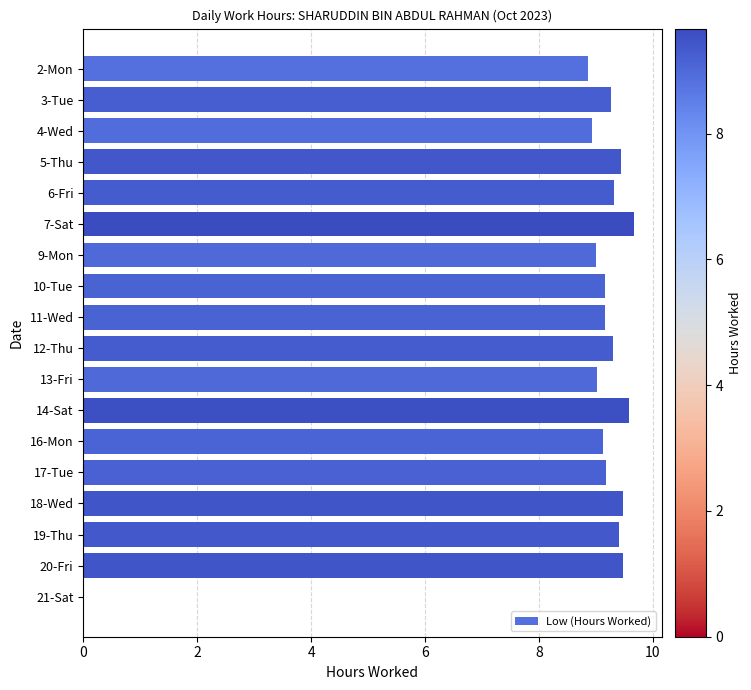

The value at 7-Sat is 9.7. True or false?

True